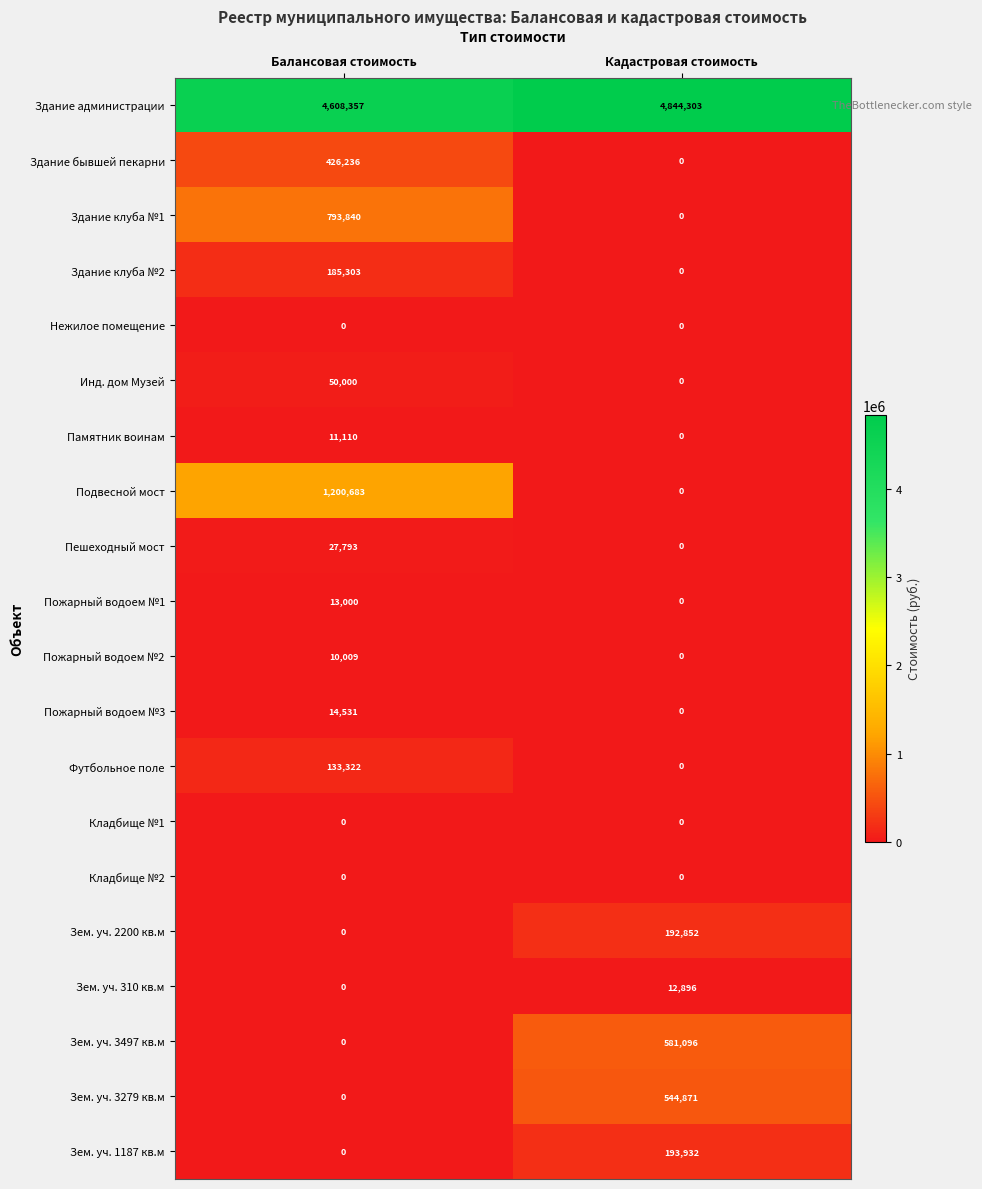

Between Балансовая стоимость and Кадастровая стоимость, which series saw the biggest shift?

Подвесной мост